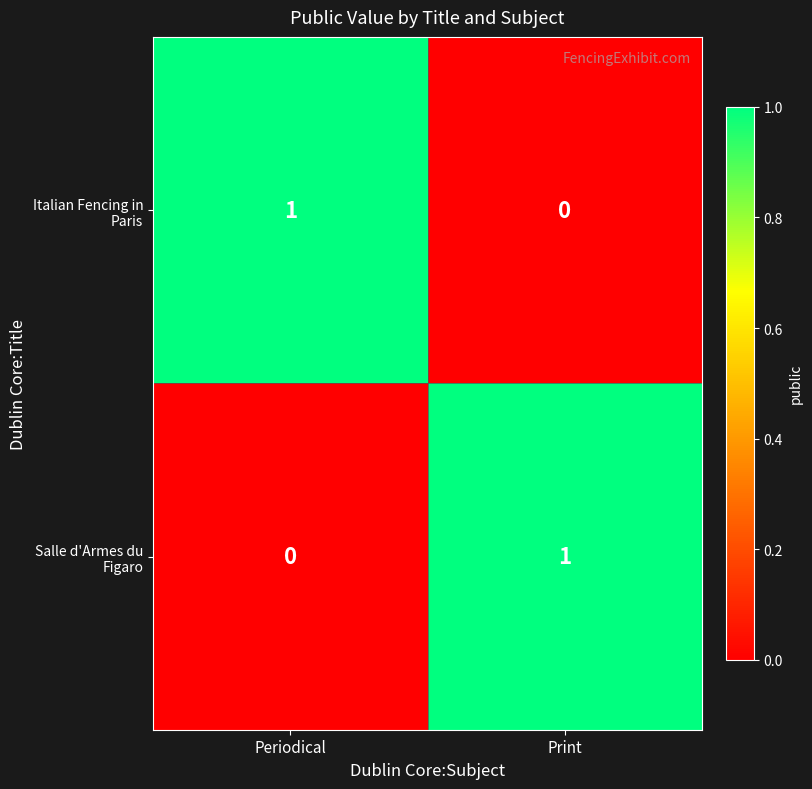

The value of Italian Fencing in Paris at Periodical is 1. True or false?

True